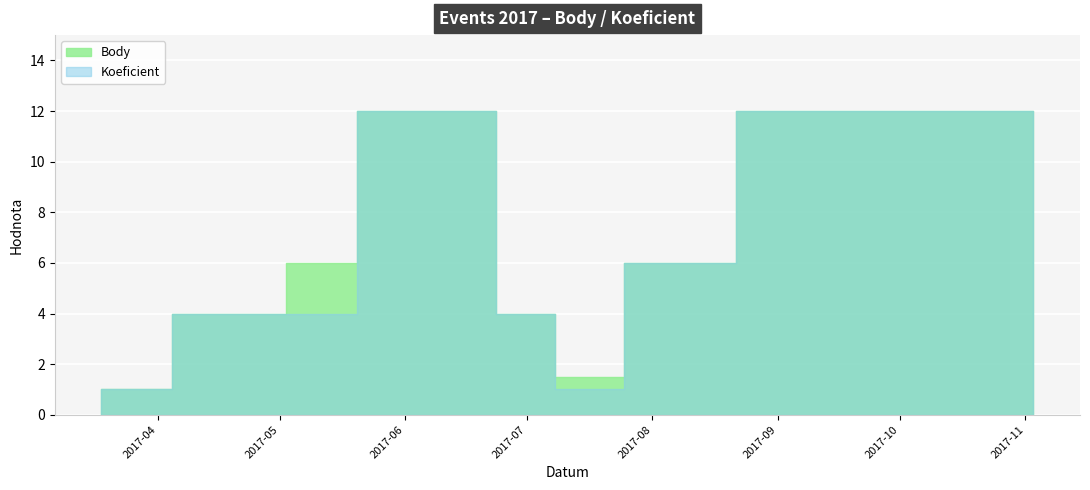

The value of Body at 2017-09-01 is 8.0. True or false?

False